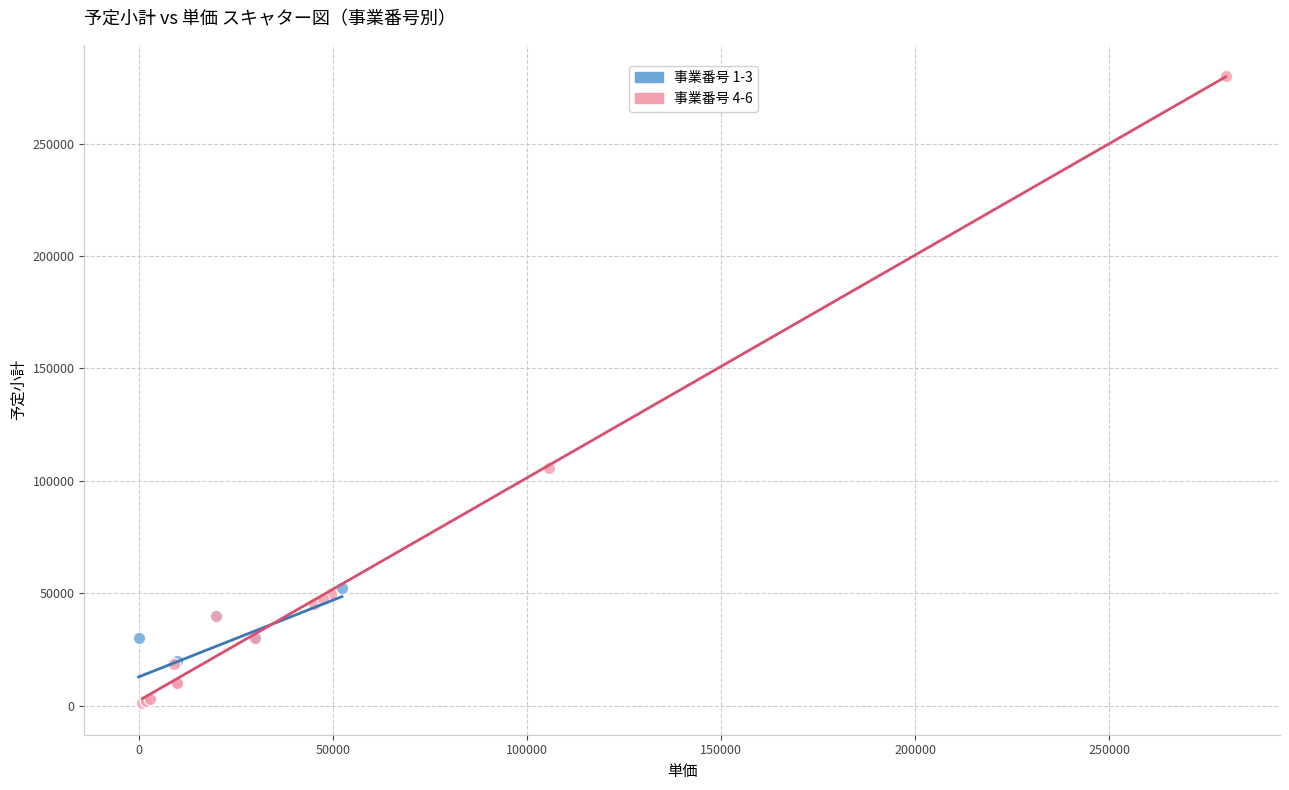

What are all the series names shown in the legend?

事業番号 1-3, 事業番号 4-6